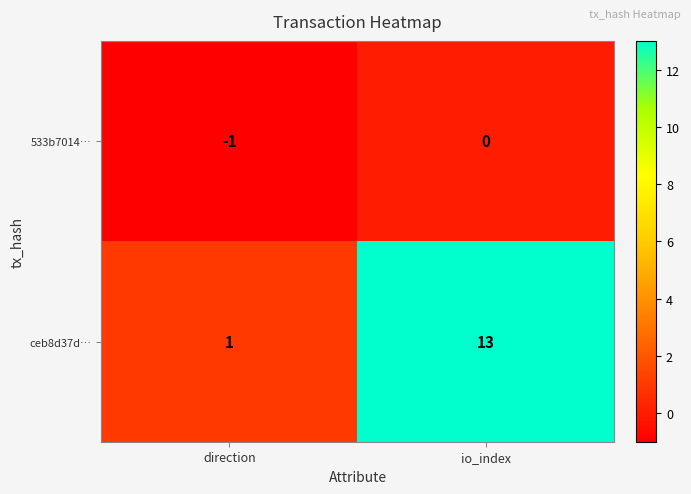

What is the average value of the ceb8d37d… series?

7